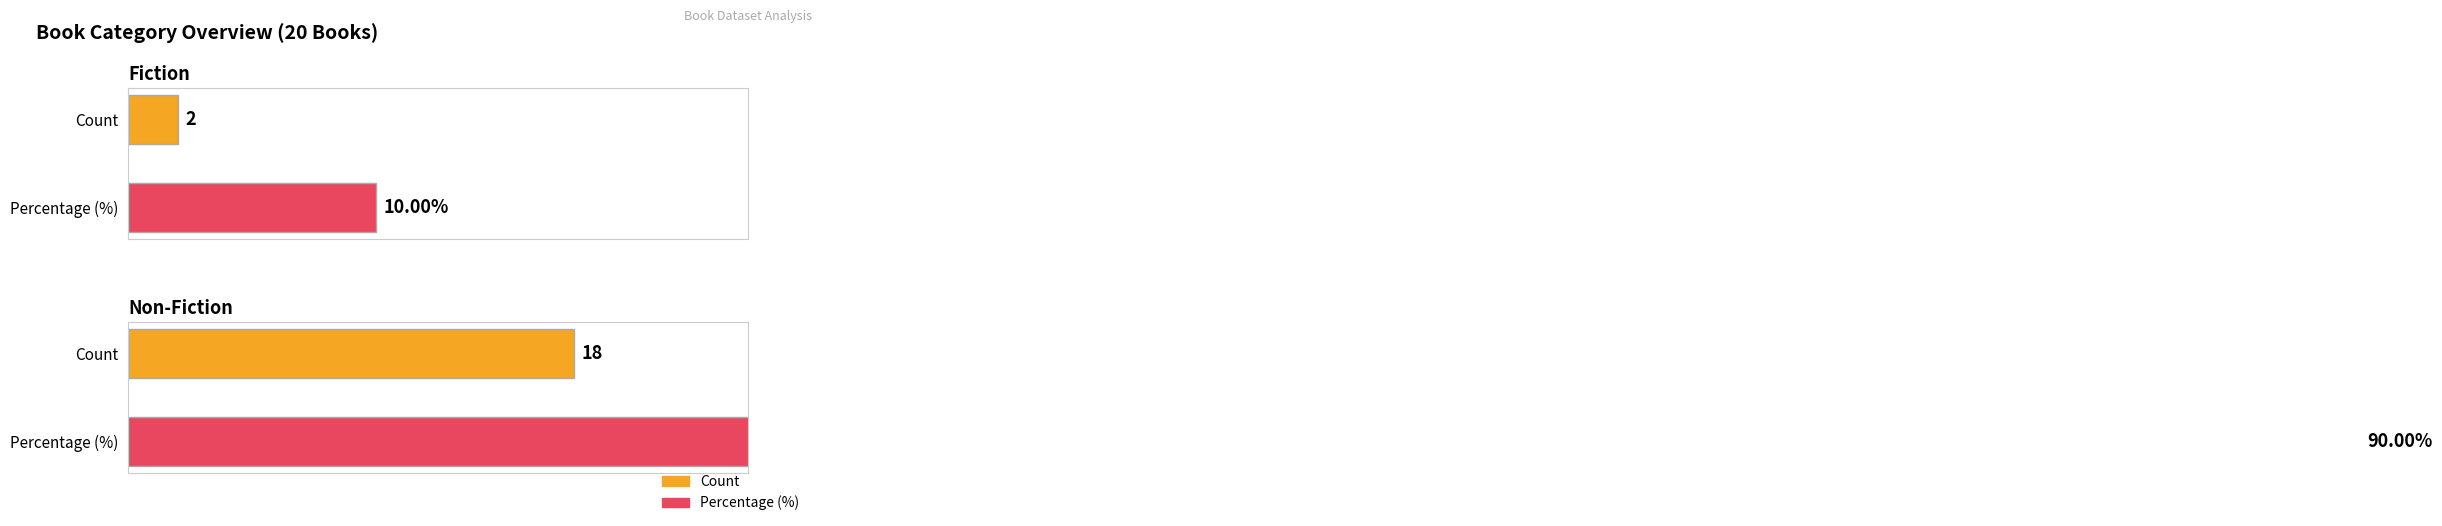

Is it true that Non-Fiction equals 24 at Count?

False